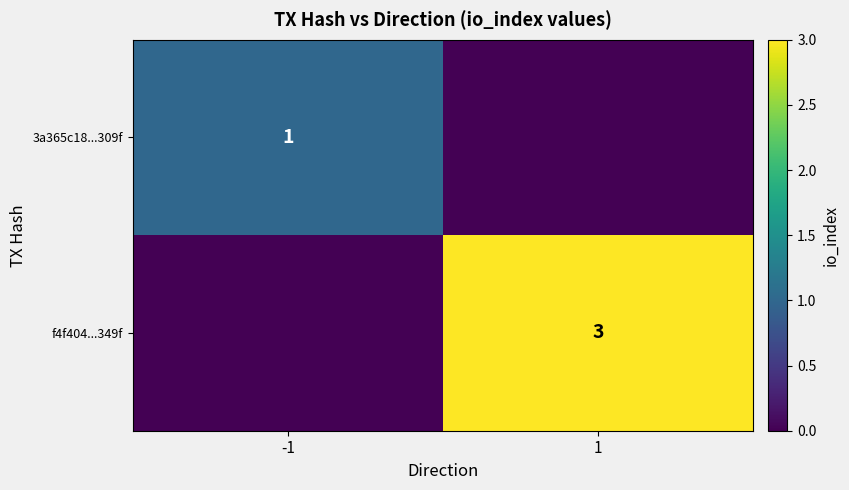

The value of f4f404...349f at 1 is 3. True or false?

True